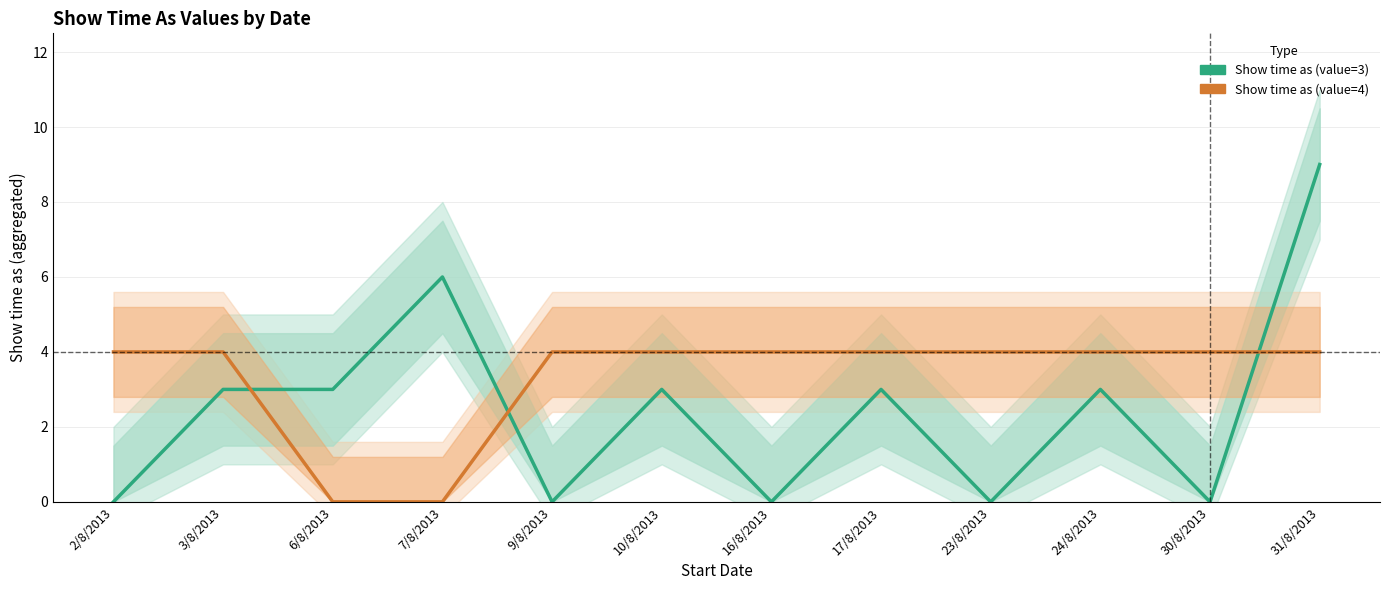

True or false: Show time as (value=3) has a value of 0 at 9/8/2013.

True